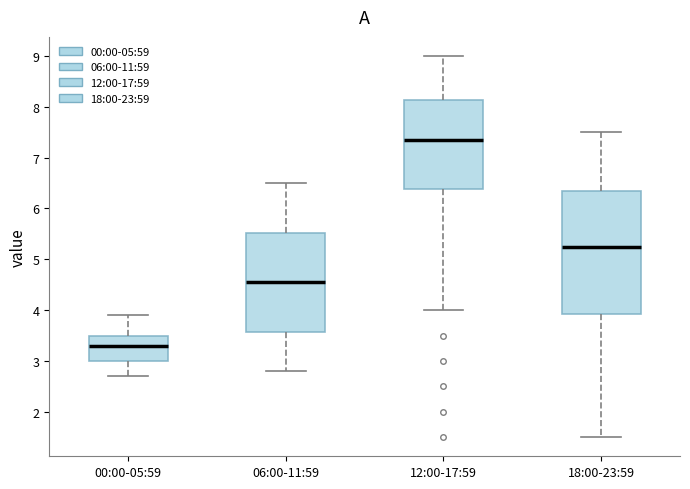

Reading left to right, read every box against the y-axis: the position of its median line, the range the box covers, and the ends of its whiskers. The values are not printed on the chart, so give them approximately, as read against the axis.

00:00-05:59: median 3.3, box 3.0 to 3.5, whiskers 2.7 to 3.9
06:00-11:59: median 4.6, box 3.6 to 5.5, whiskers 2.8 to 6.5
12:00-17:59: median 7.4, box 6.4 to 8.1, whiskers 4.0 to 9.0
18:00-23:59: median 5.3, box 3.9 to 6.4, whiskers 1.5 to 7.5